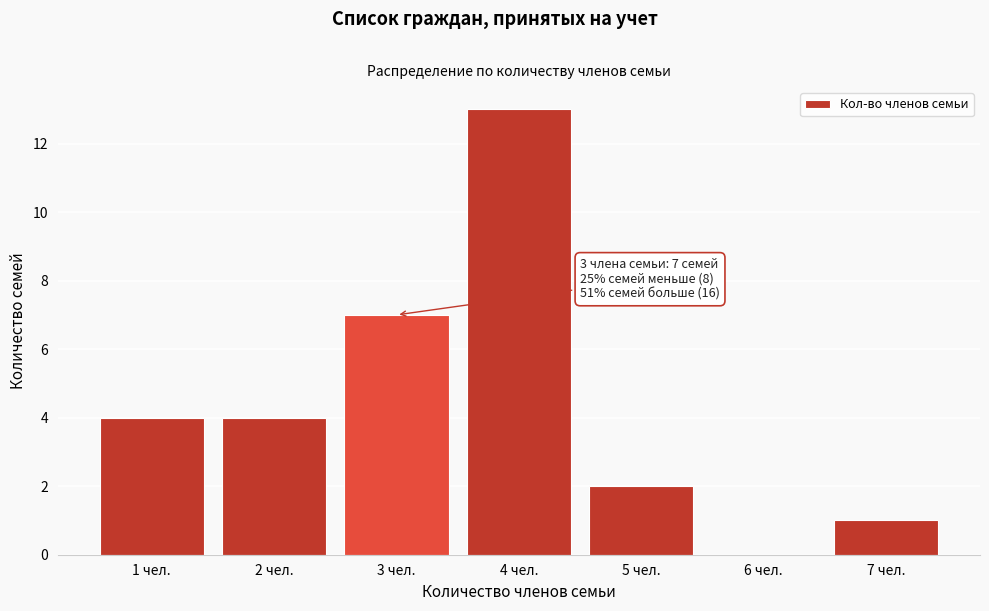

Reading left to right, list all the values displayed in this chart.

1 чел.=4	2 чел.=4	3 чел.=7	4 чел.=13	5 чел.=2	6 чел.=0	7 чел.=1